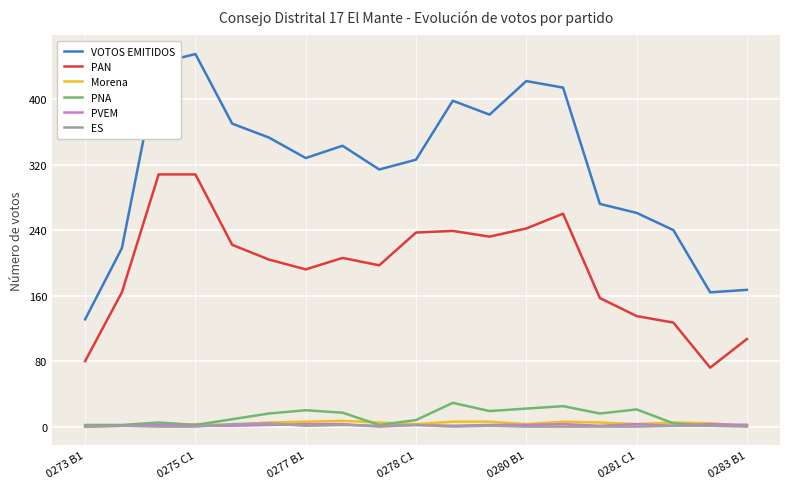

True or false: PNA and PAN intersect in this chart.

False